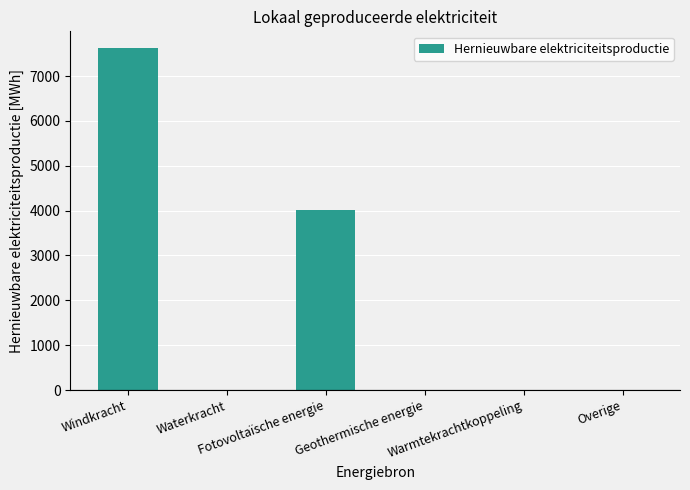

At which category does the chart reach its peak across all series?

Windkracht